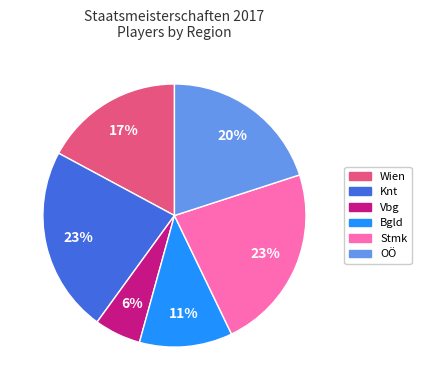

To the nearest percent, what is the difference between the largest and smallest slice percentages?

17%